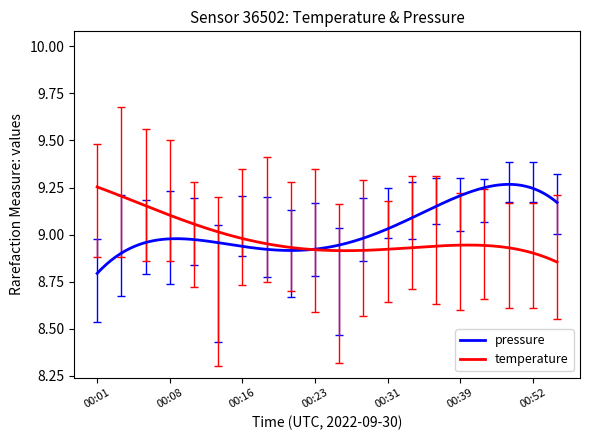

Is this an area chart (filled region under the line)?

No